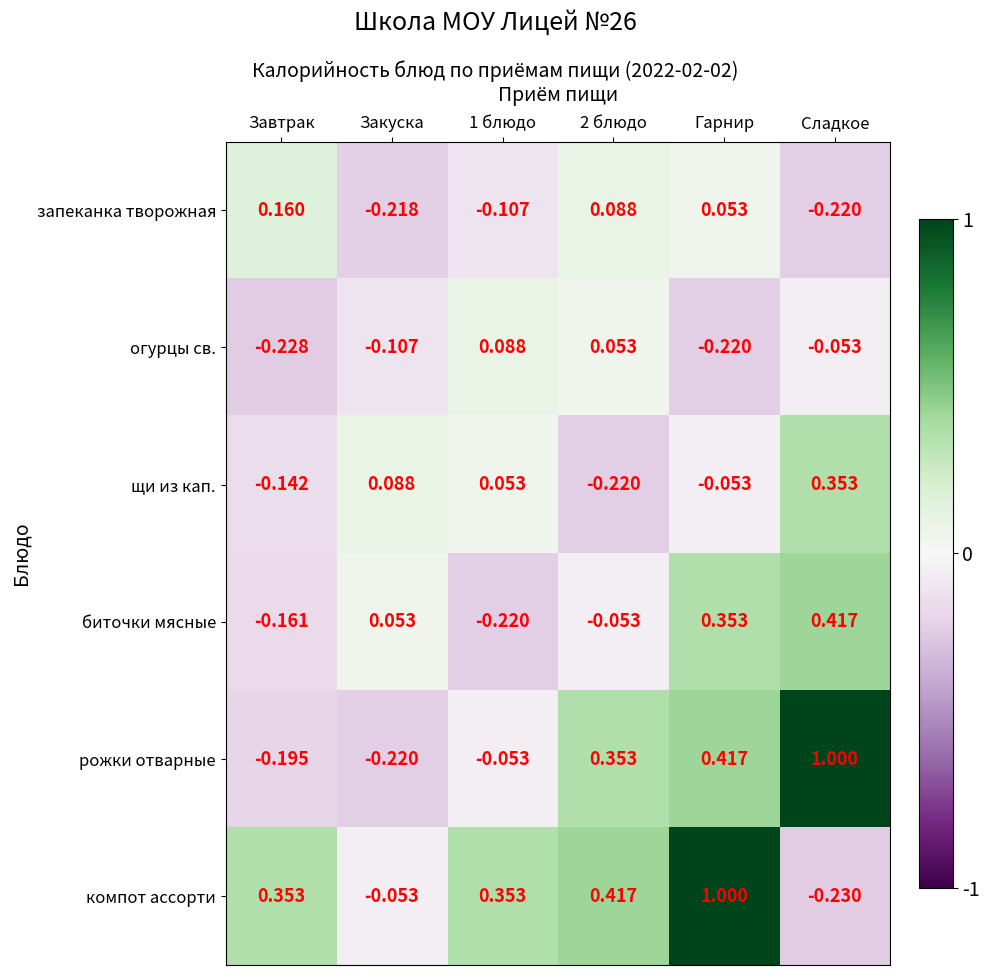

At how many categories does at least one series exceed 0?

6